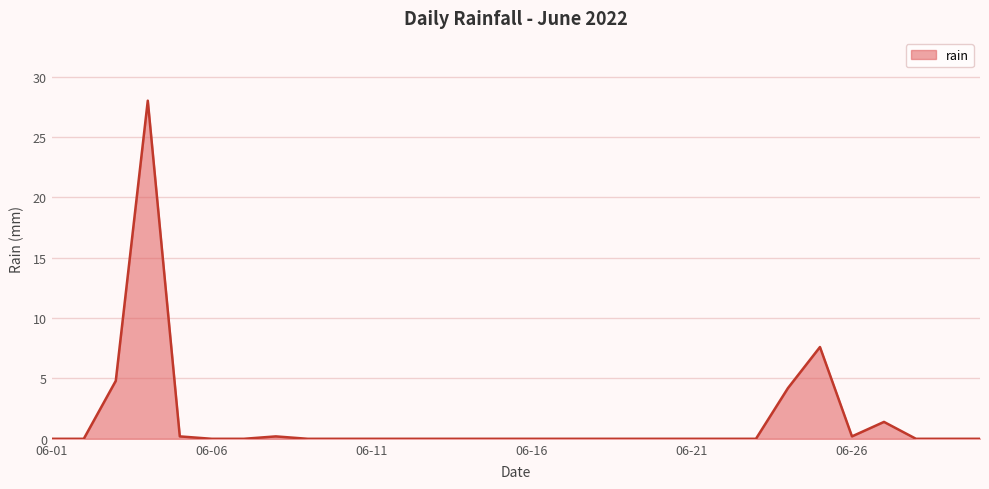

What is the difference between the maximum and minimum values?

28.0